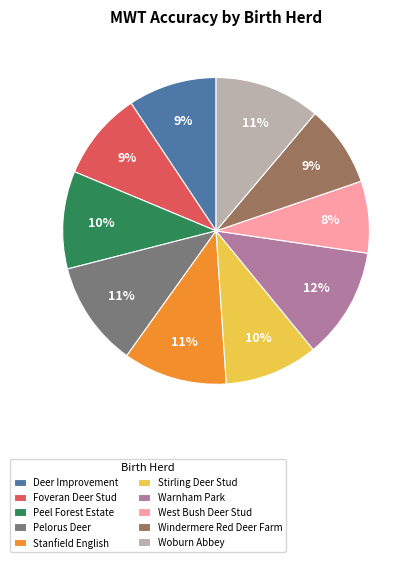

Combined, do Stirling Deer Stud and West Bush Deer Stud account for over 50%?

No